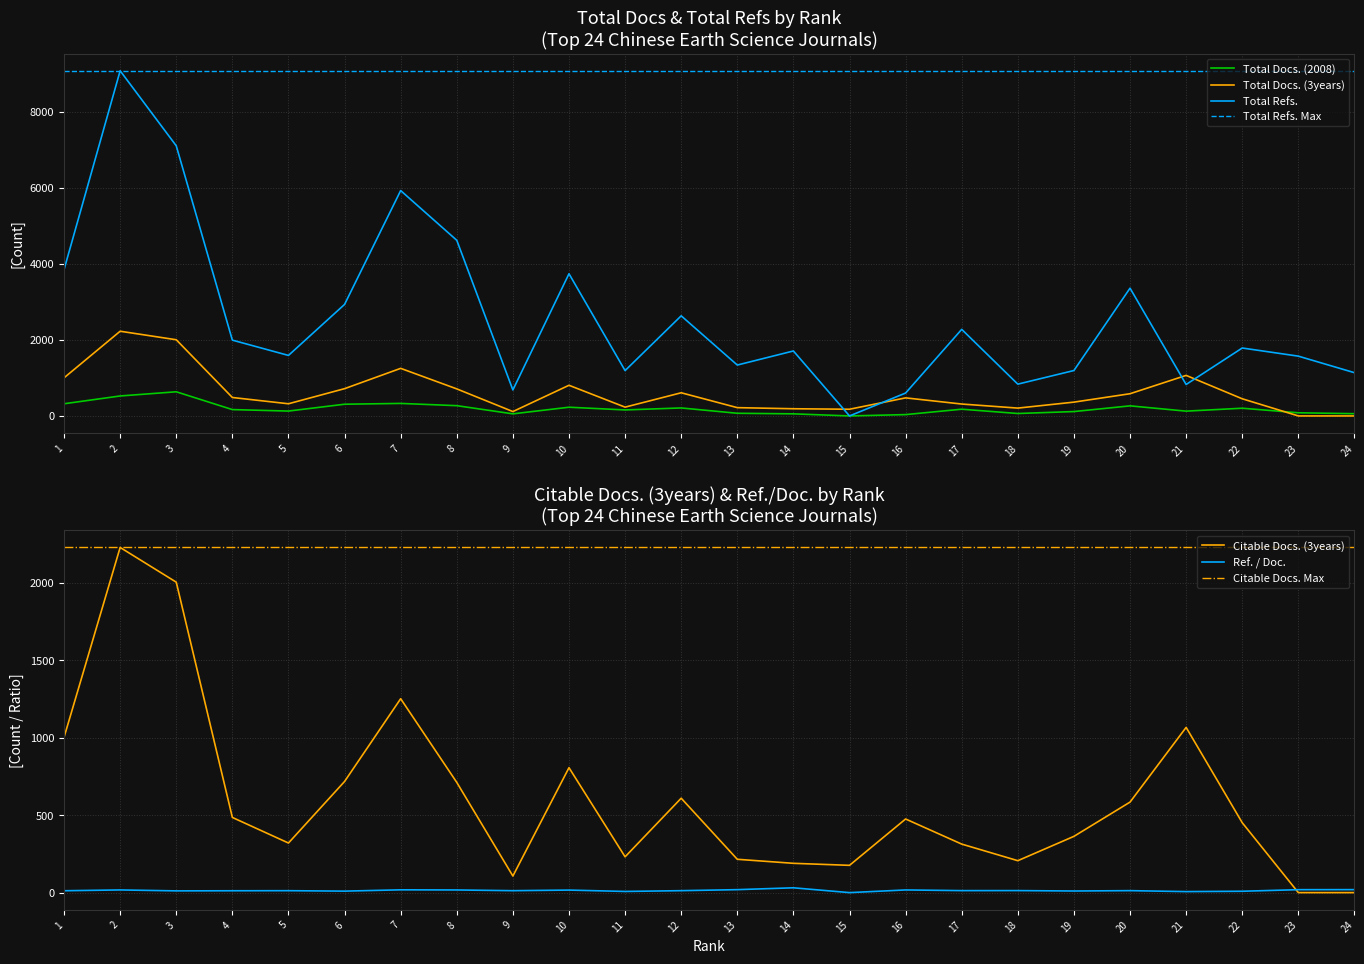

Reading left to right, list all the values displayed in this chart.

Total Docs. (2008): 1=320.0	2=525.0	3=635.0	4=167.0	5=128.0	6=308.0	7=329.0	8=270.0	9=55.0	10=229.0	11=158.0	12=210.0	13=70.0	14=55.0	15=0.0	16=35.0	17=177.0	18=64.0	19=115.0	20=265.0	21=126.0	22=203.0	23=83.0	24=59.0
Total Docs. (3years): 1=1002.0	2=2227.0	3=2003.0	4=485.0	5=320.0	6=717.0	7=1251.0	8=711.0	9=115.0	10=806.0	11=231.0	12=609.0	13=218.0	14=189.0	15=176.0	16=475.0	17=313.0	18=206.0	19=363.0	20=584.0	21=1066.0	22=451.0	23=0.0	24=0.0
Total Refs.: 1=3847.0	2=9075.0	3=7102.0	4=1993.0	5=1591.0	6=2932.0	7=5925.0	8=4618.0	9=683.0	10=3738.0	11=1192.0	12=2632.0	13=1338.0	14=1708.0	15=0.0	16=602.0	17=2276.0	18=836.0	19=1194.0	20=3359.0	21=827.0	22=1786.0	23=1572.0	24=1137.0
Citable Docs. (3years): 1=1002.0	2=2227.0	3=2003.0	4=485.0	5=320.0	6=717.0	7=1251.0	8=711.0	9=107.0	10=806.0	11=231.0	12=609.0	13=215.0	14=189.0	15=176.0	16=475.0	17=313.0	18=206.0	19=363.0	20=584.0	21=1066.0	22=451.0	23=0.0	24=0.0
Ref. / Doc.: 1=12.0	2=17.3	3=11.2	4=11.9	5=12.4	6=9.5	7=18.0	8=17.1	9=12.4	10=16.3	11=7.5	12=12.5	13=19.1	14=31.1	15=0.0	16=17.2	17=12.9	18=13.1	19=10.4	20=12.7	21=6.6	22=8.8	23=18.9	24=19.3